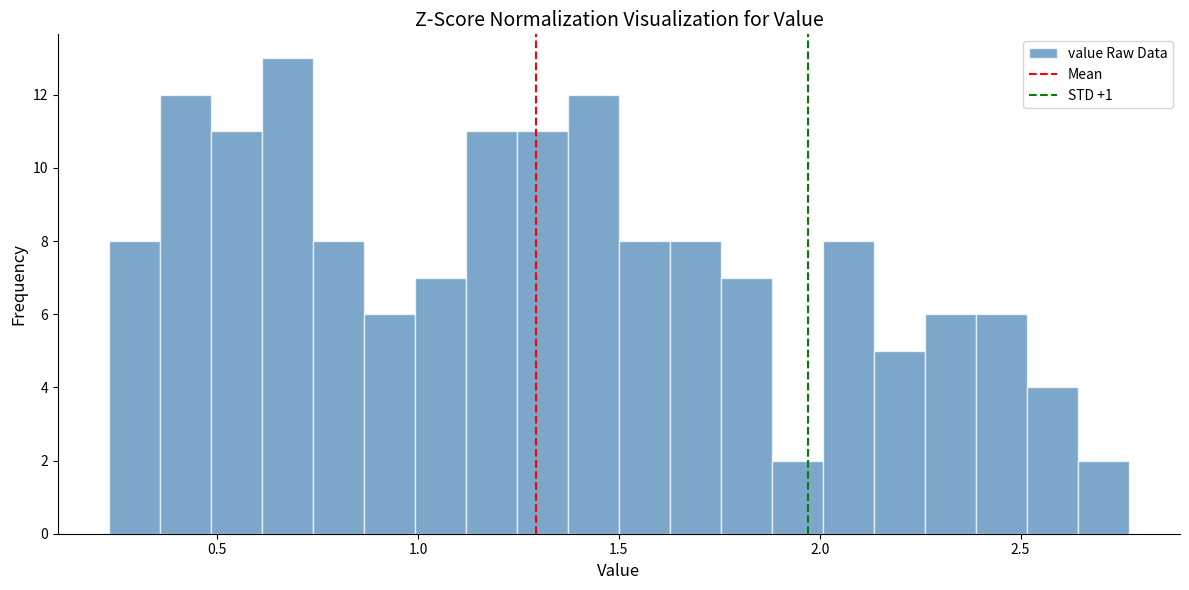

Around what value on the x-axis is the tallest bar? Give the approximate position of its centre, as read against the axis.

0.65